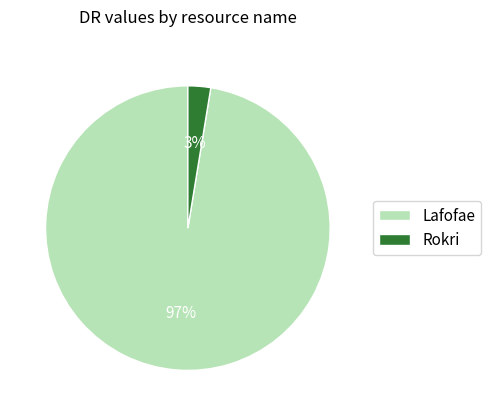

Which category accounts for the majority?

Lafofae